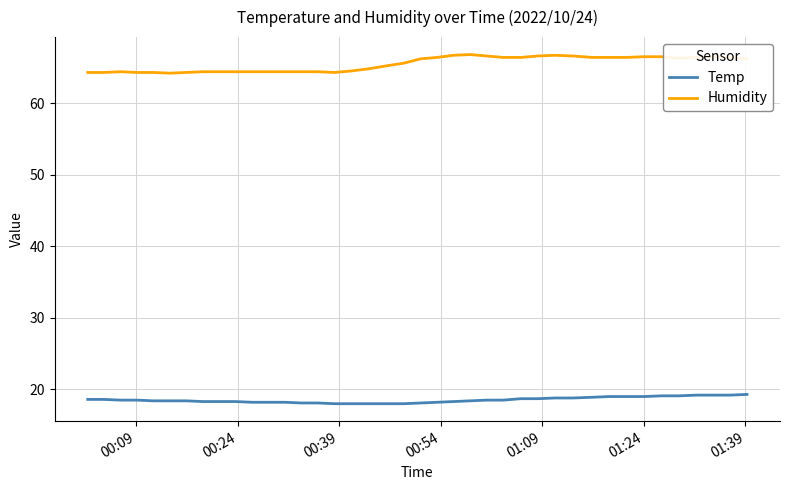

Does the chart display data point markers on the line(s)?

No